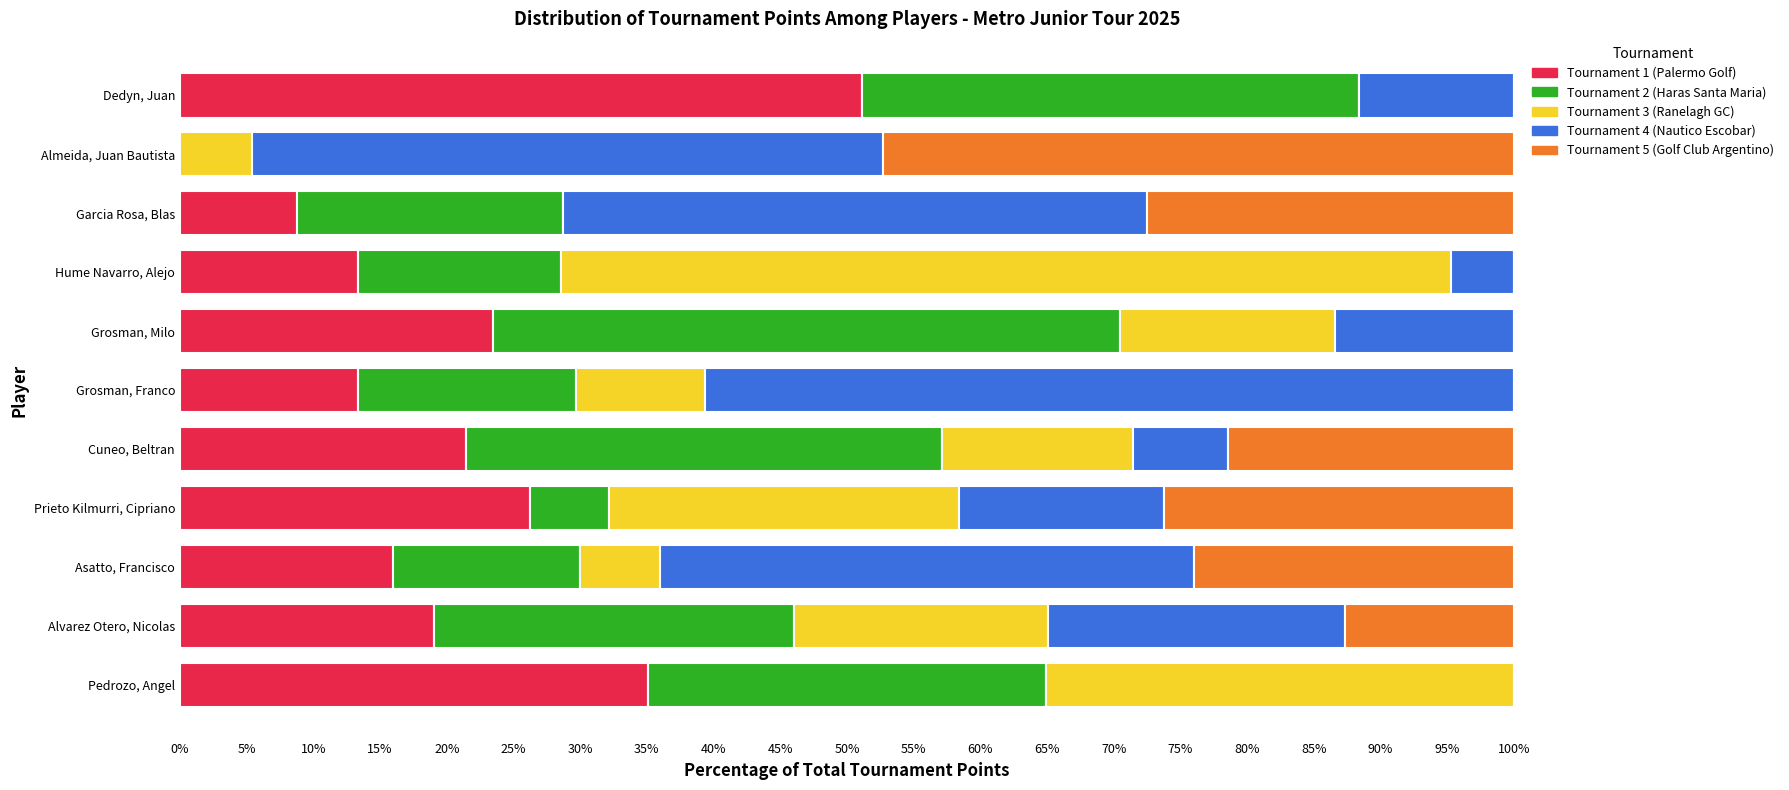

Count the number of data series in this chart.

5